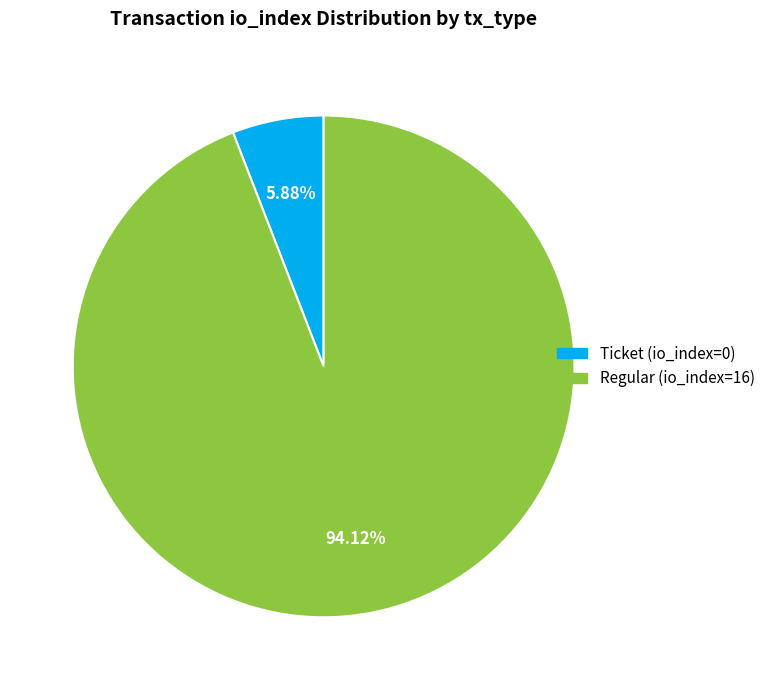

How much of the chart is everything except Ticket (io_index=0)?

94.1%